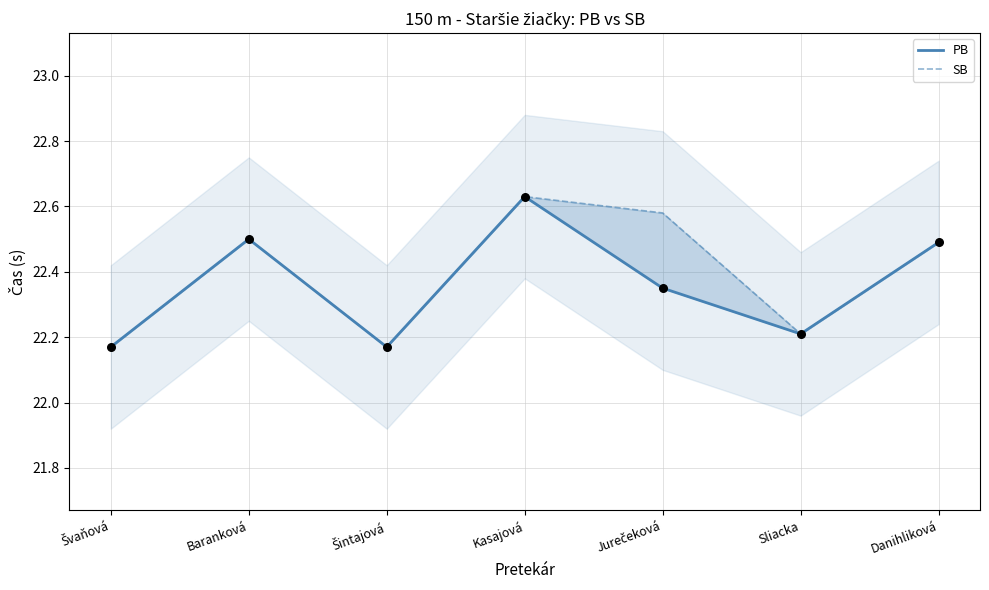

At which category is the sum across all series the highest?

Kasajová